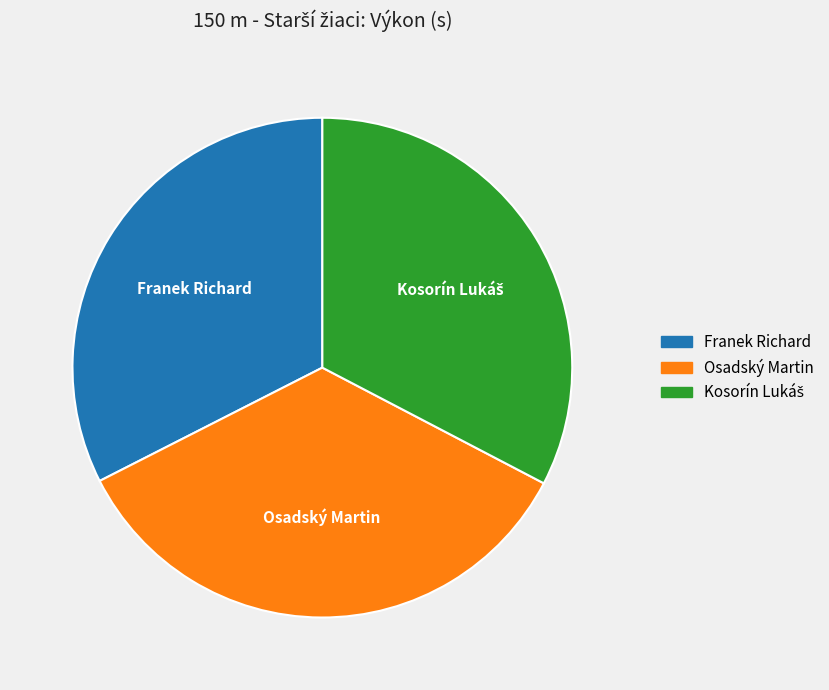

What is the largest slice in the pie chart?

Osadský Martin